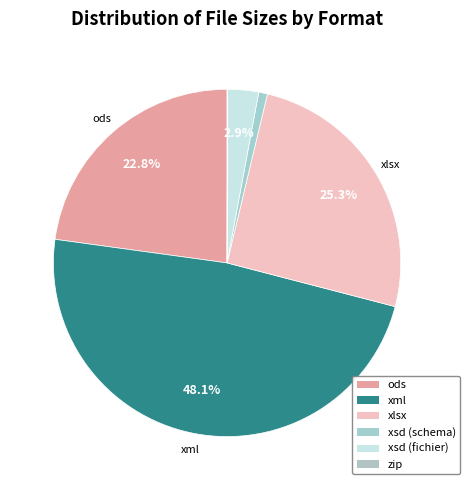

Is there any slice that represents more than half of the pie?

No